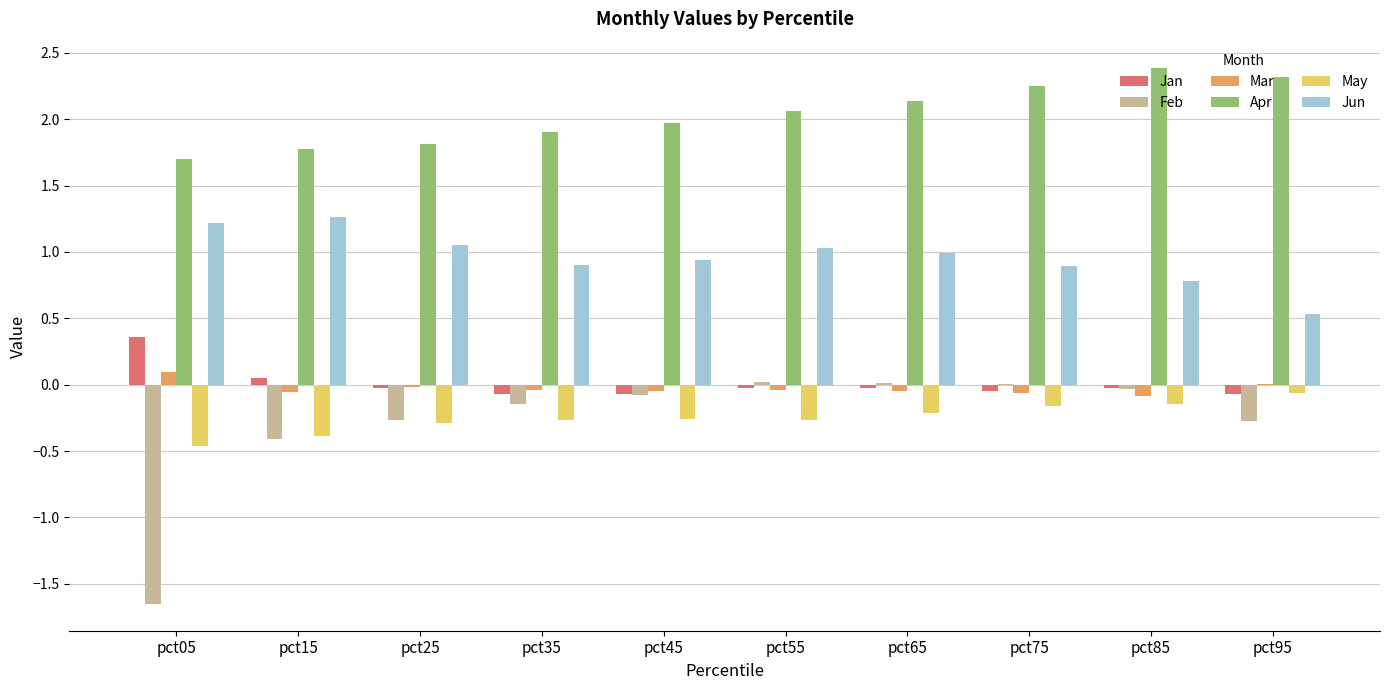

Between pct05 and pct95, which series saw the biggest shift?

Feb